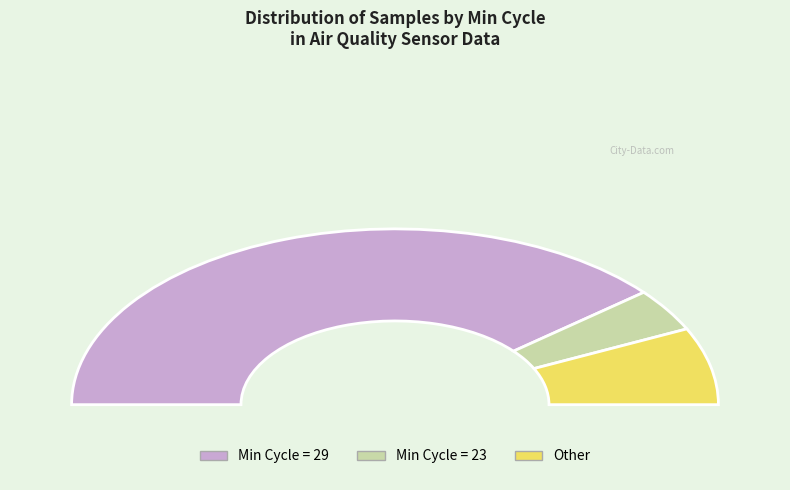

The 29 slice represents 1% of the pie. True or false?

False